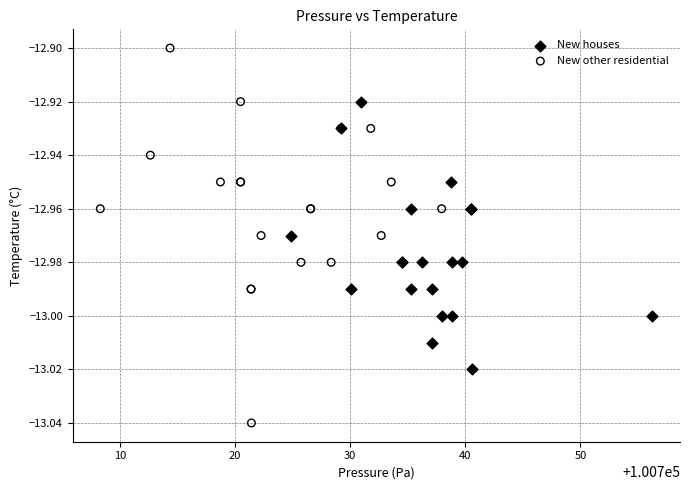

Which series contains the lowest Y value?

New other residential